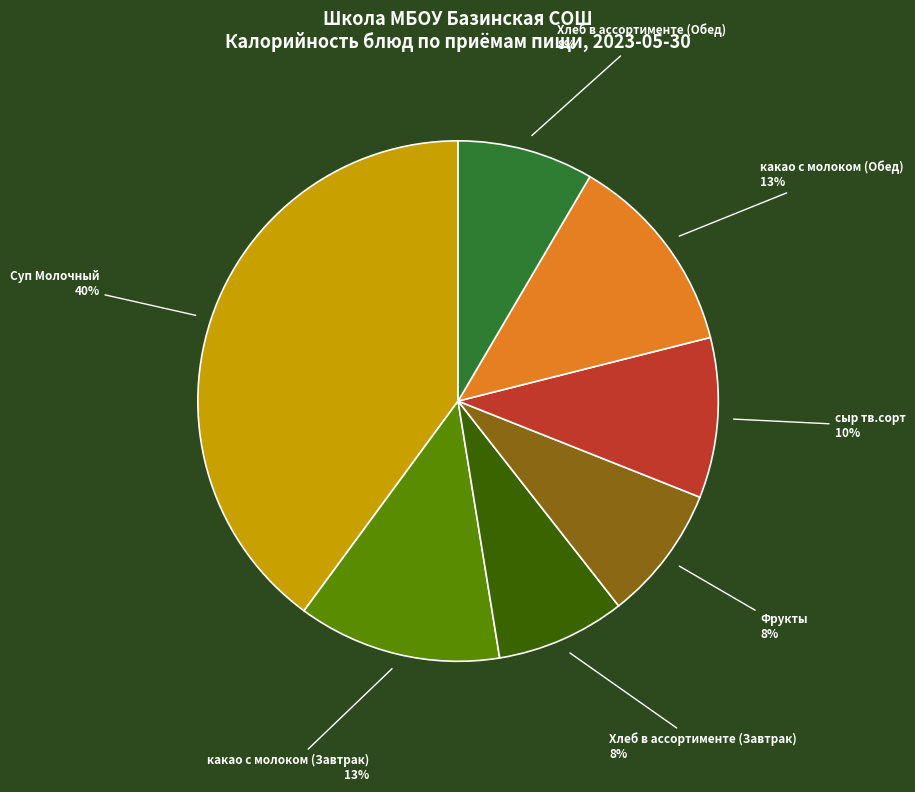

To the nearest percent, what is the combined percentage of Суп Молочный and какао с молоком (Обед)?

53%